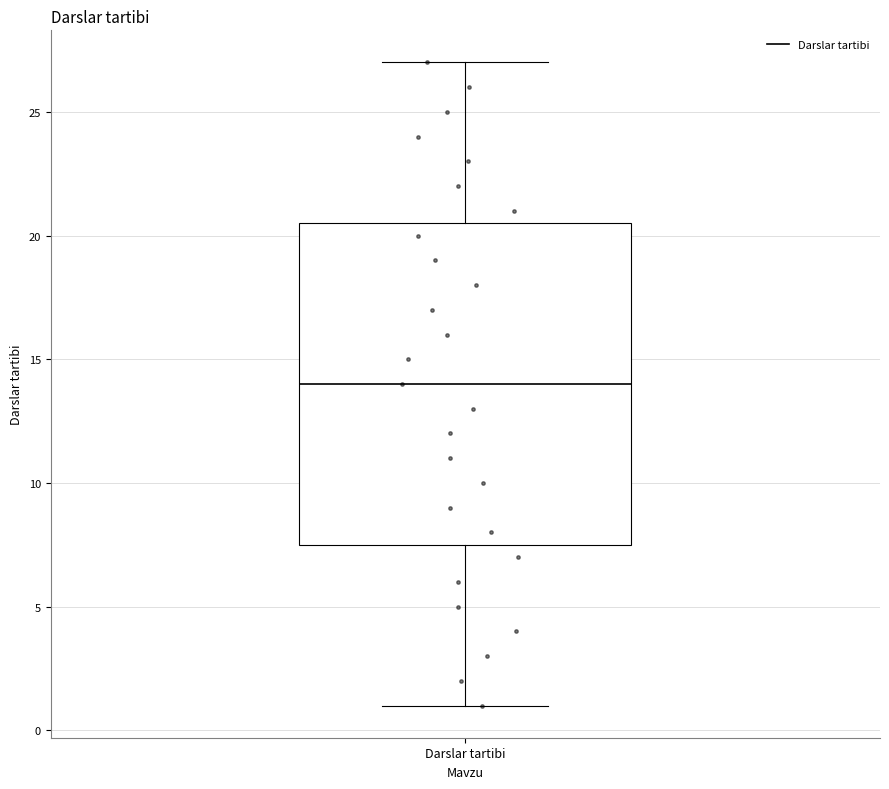

Read this box plot against the y-axis: the position of the median line, the range covered by the box, and the ends of both whiskers. The values are not printed on the chart, so give them approximately, as read against the axis.

median 14.0, box 7.5 to 20.5, whiskers 1.0 to 27.0